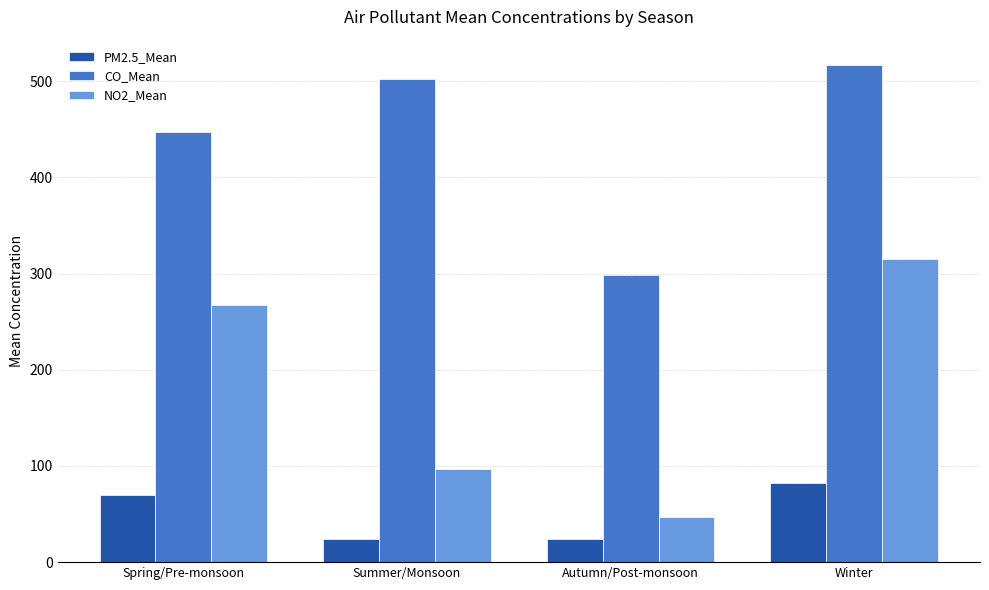

Where is PM2.5_Mean nearest to the value 52?

Spring/Pre-monsoon